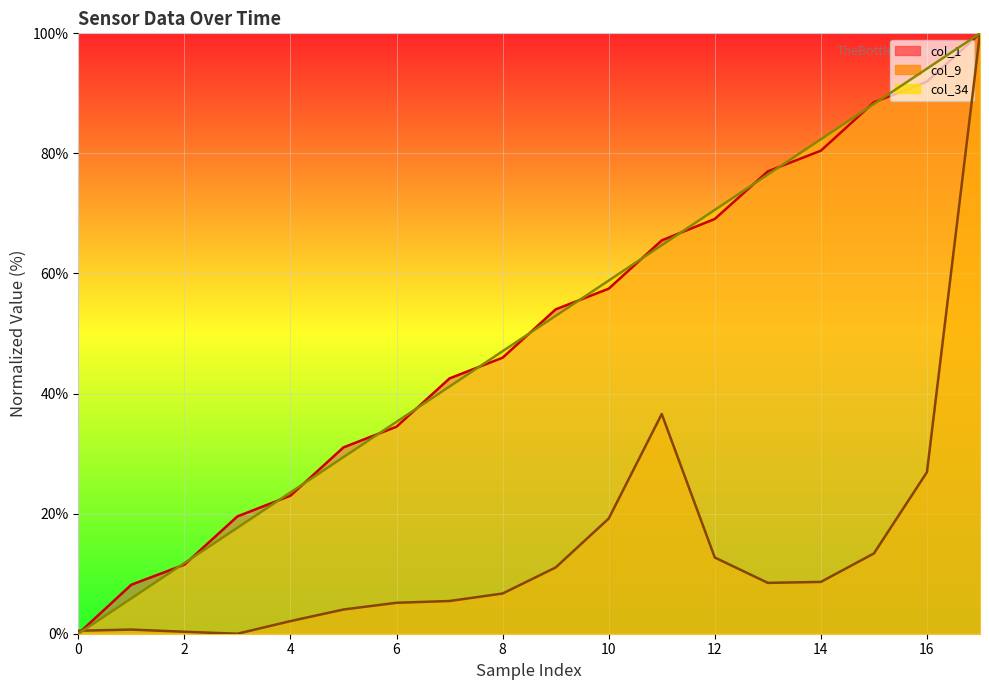

Count the number of categories in the chart.

18